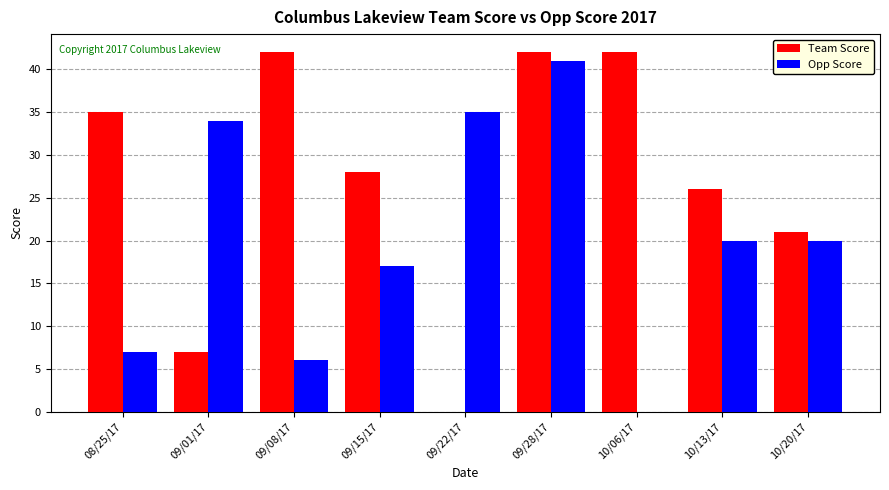

How many categories are shown in the chart?

9